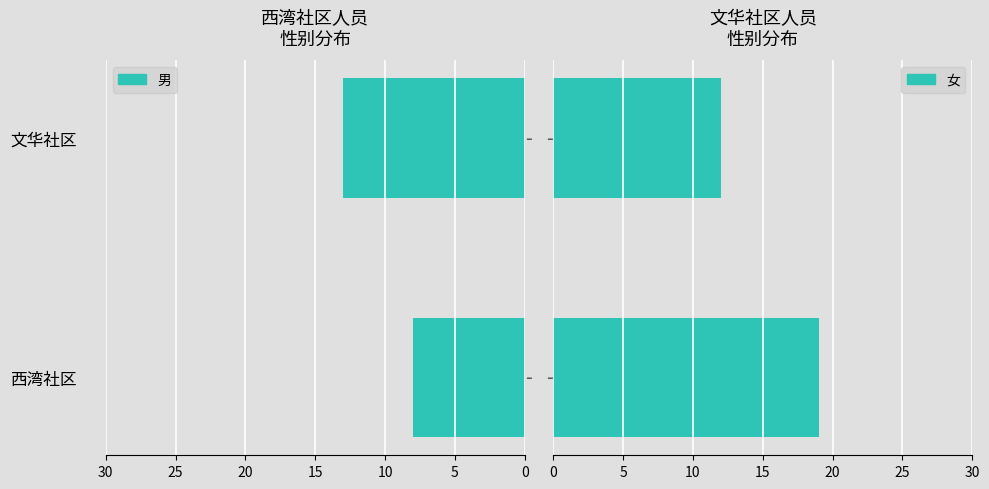

What is the value of the 女 bar at the 2nd from the left?

12